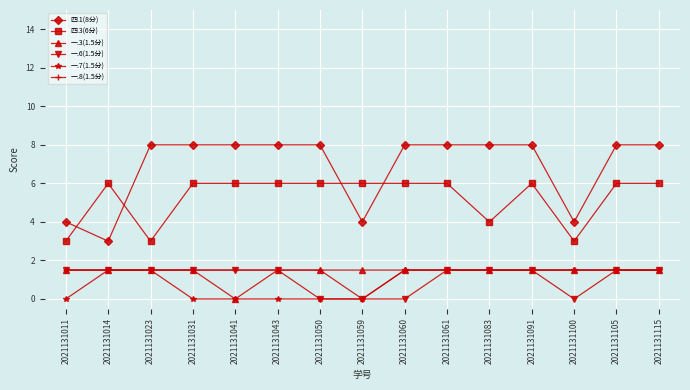

True or false: 一.7(1.5分) has a value of -0.6 at 2021131050.

False